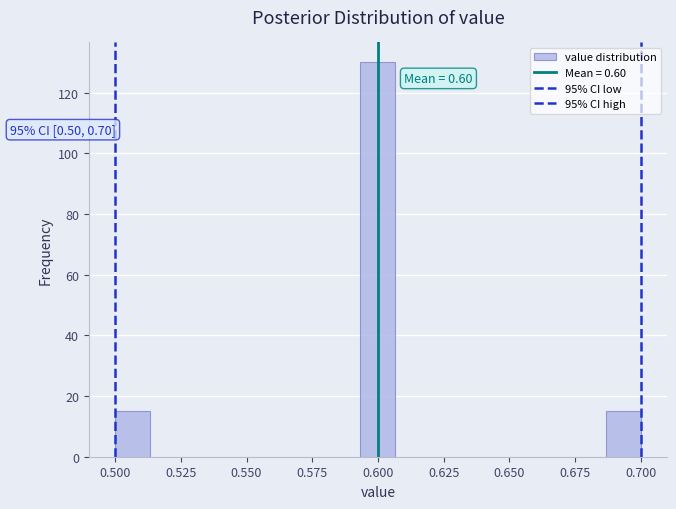

Around what value on the x-axis is the tallest bar? Give the approximate position of its centre, as read against the axis.

0.600